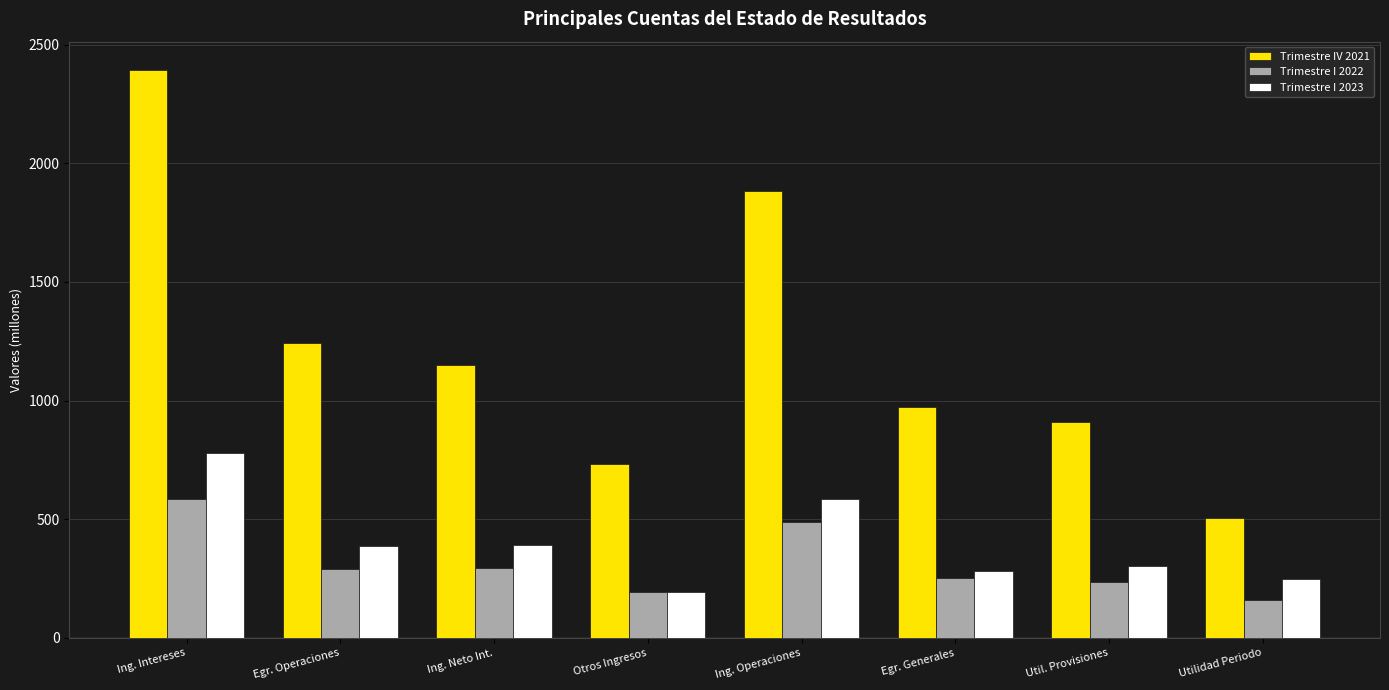

Which series has the largest total across all categories?

Trimestre IV 2021